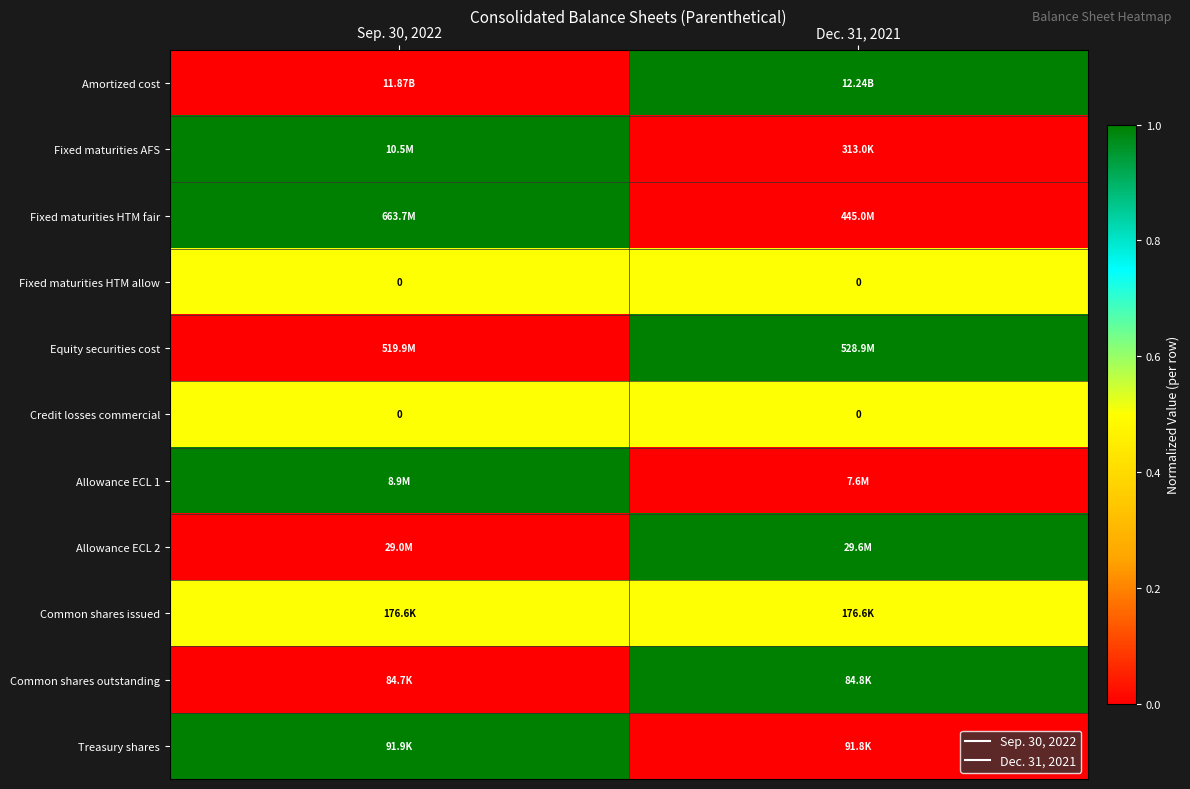

Which category has the lowest value across all series?

Sep. 30, 2022